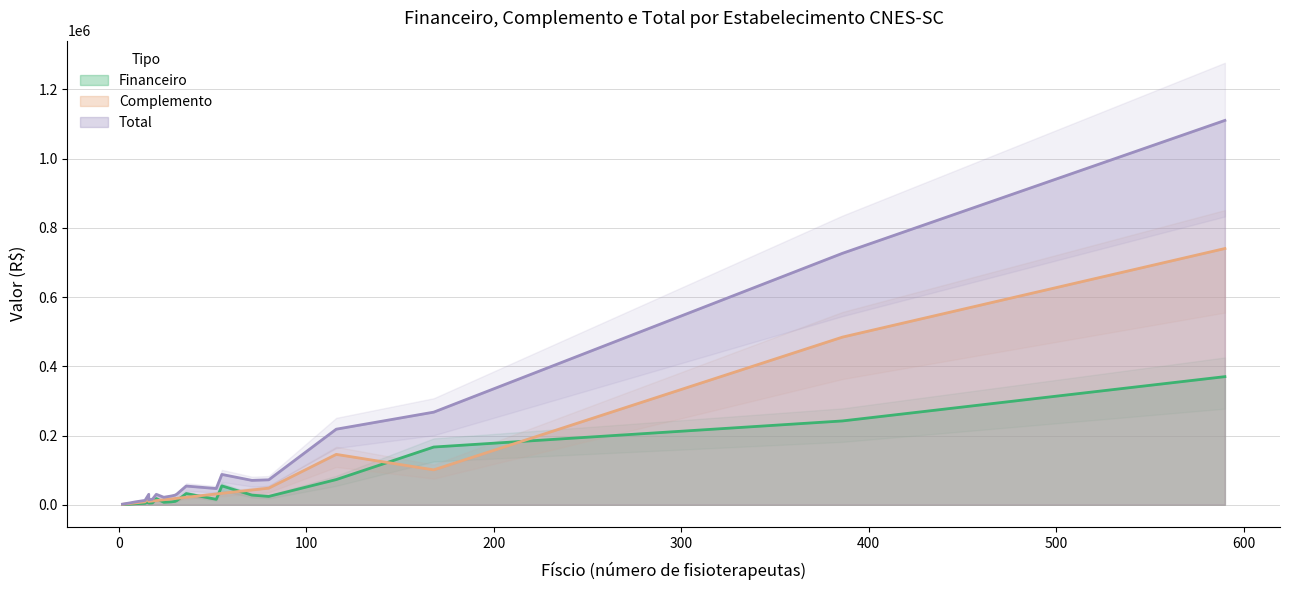

What is the sum of all Total values?

2907961.2